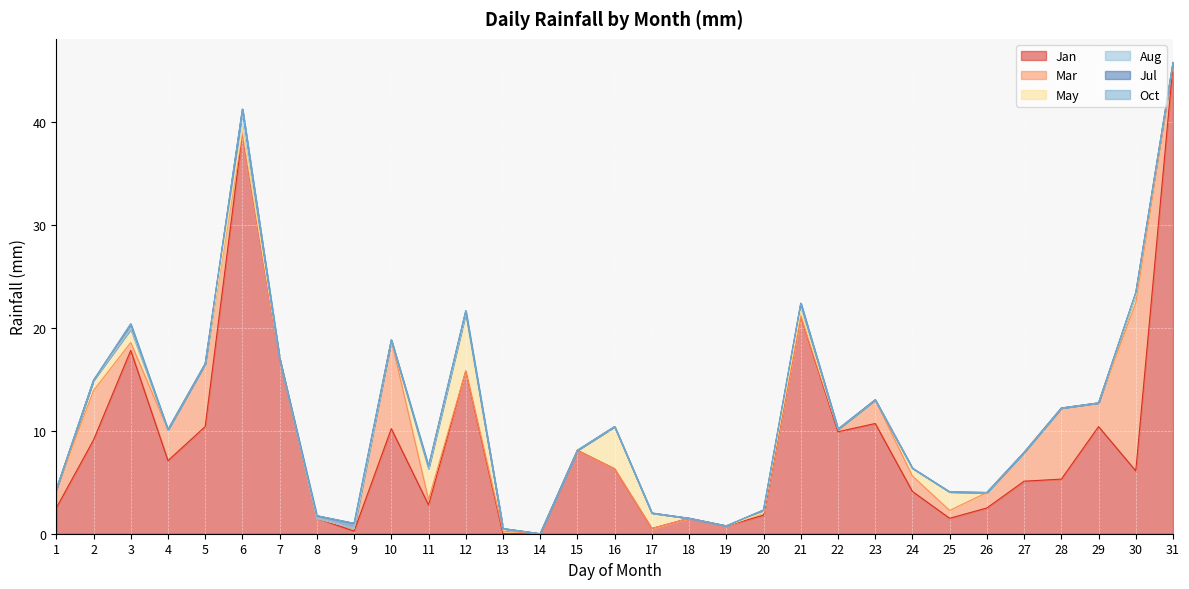

Between which two adjacent categories do Jan and Mar first intersect?

12 and 13